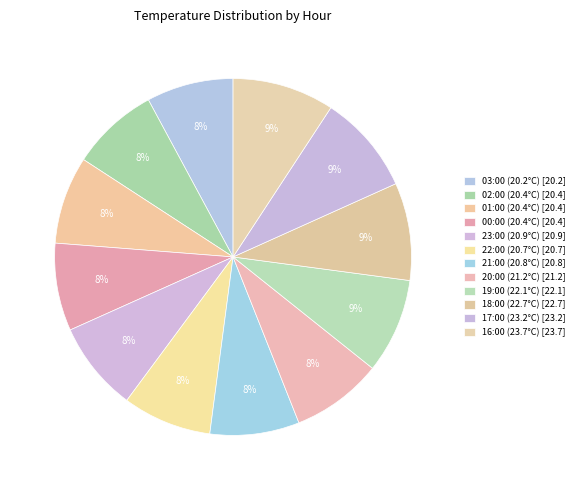

Is it true that 01:00 (20.4°C) is 8% of the pie?

True